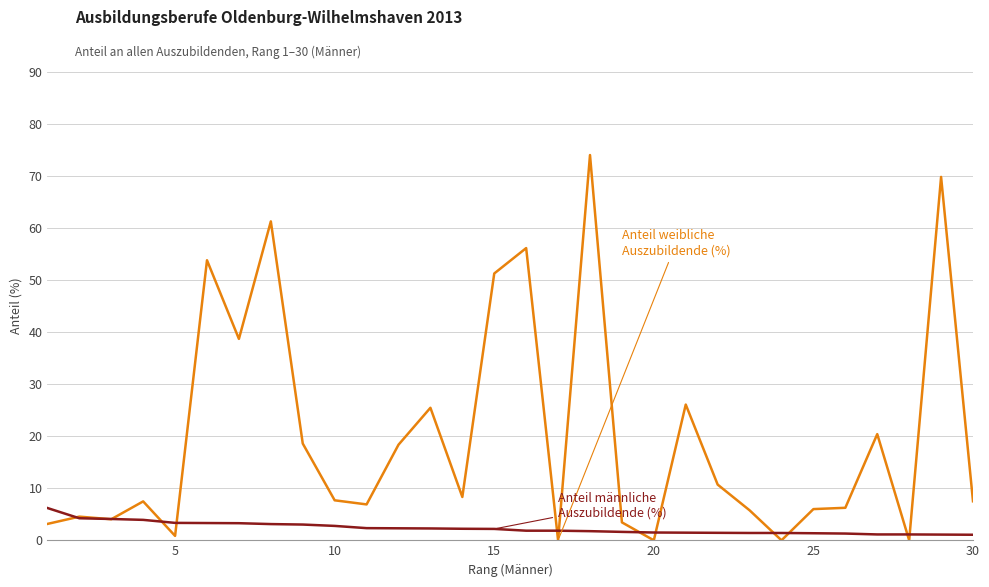

What is the greatest value displayed?

74.0